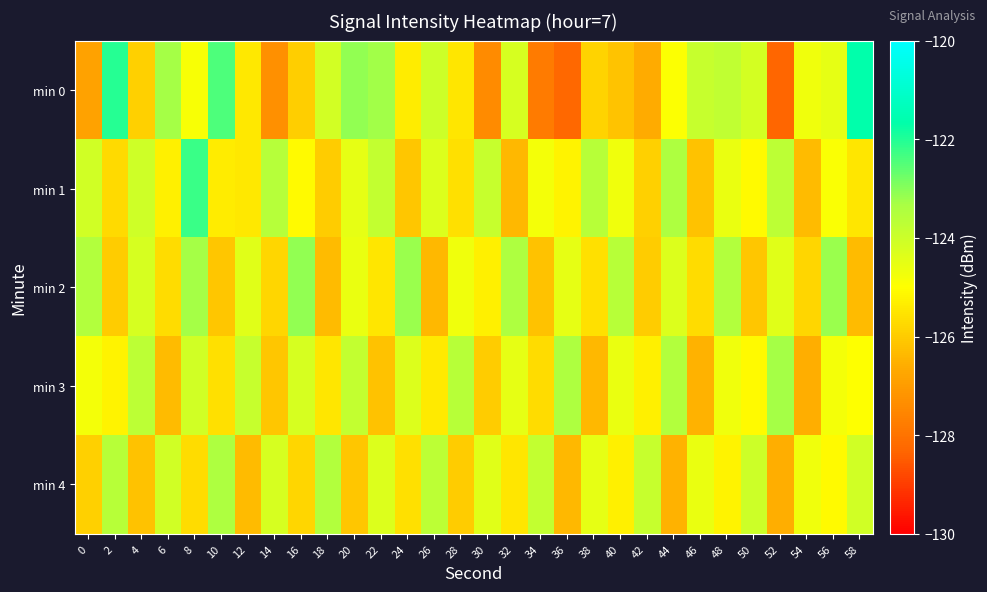

List the series in order of their peak value, lowest first.

min 4, min 3, min 2, min 1, min 0